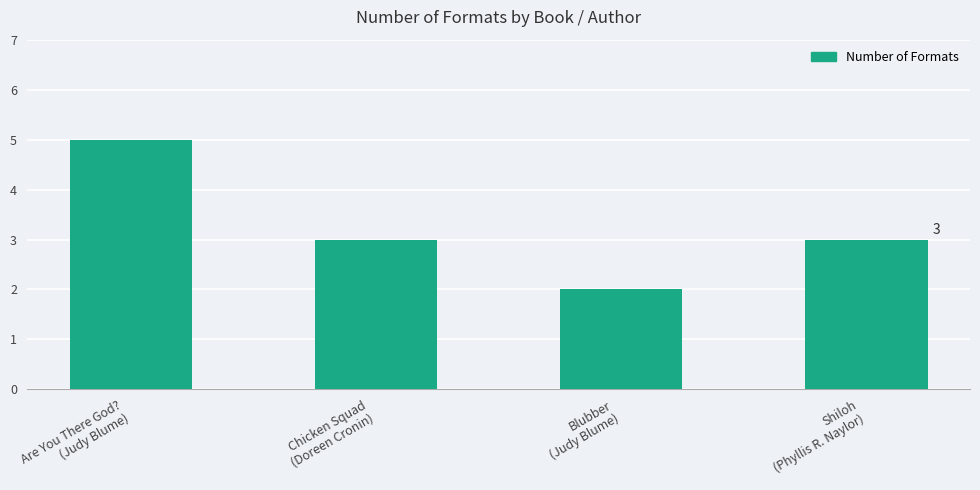

What is the minimum value shown in the chart?

2